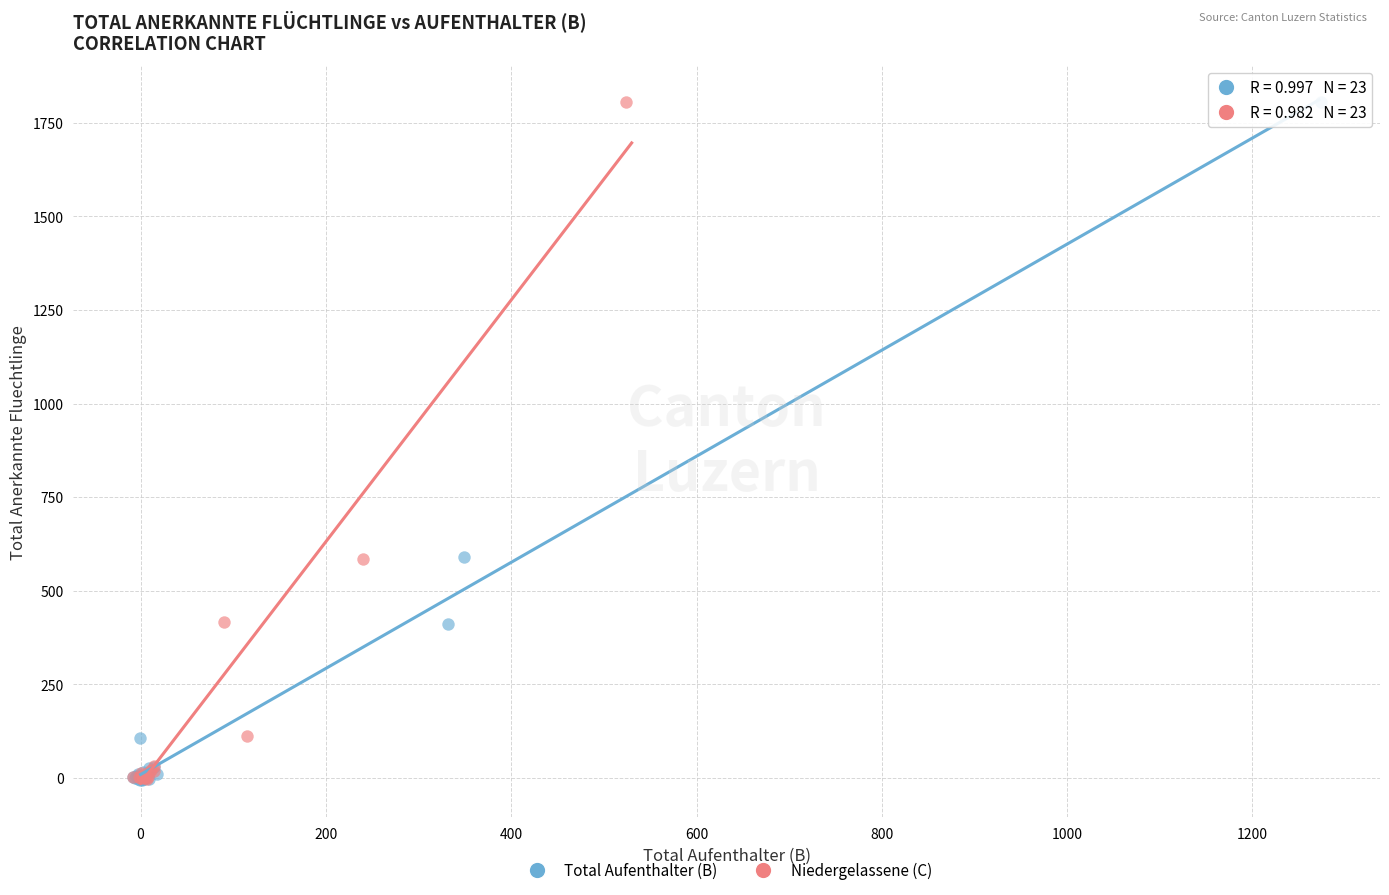

What are all the series names shown in the legend?

Total Aufenthalter (B), Niedergelassene (C)